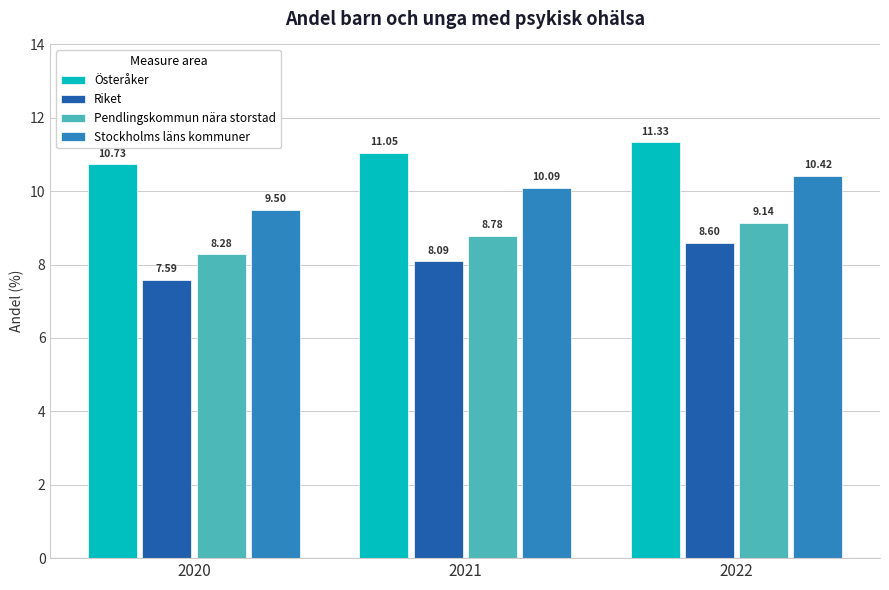

Reading left to right, transcribe all the data shown in this chart.

Österåker: 2020=10.7	2021=11.1	2022=11.3
Riket: 2020=7.6	2021=8.1	2022=8.6
Pendlingskommun nära storstad: 2020=8.3	2021=8.8	2022=9.1
Stockholms läns kommuner: 2020=9.5	2021=10.1	2022=10.4